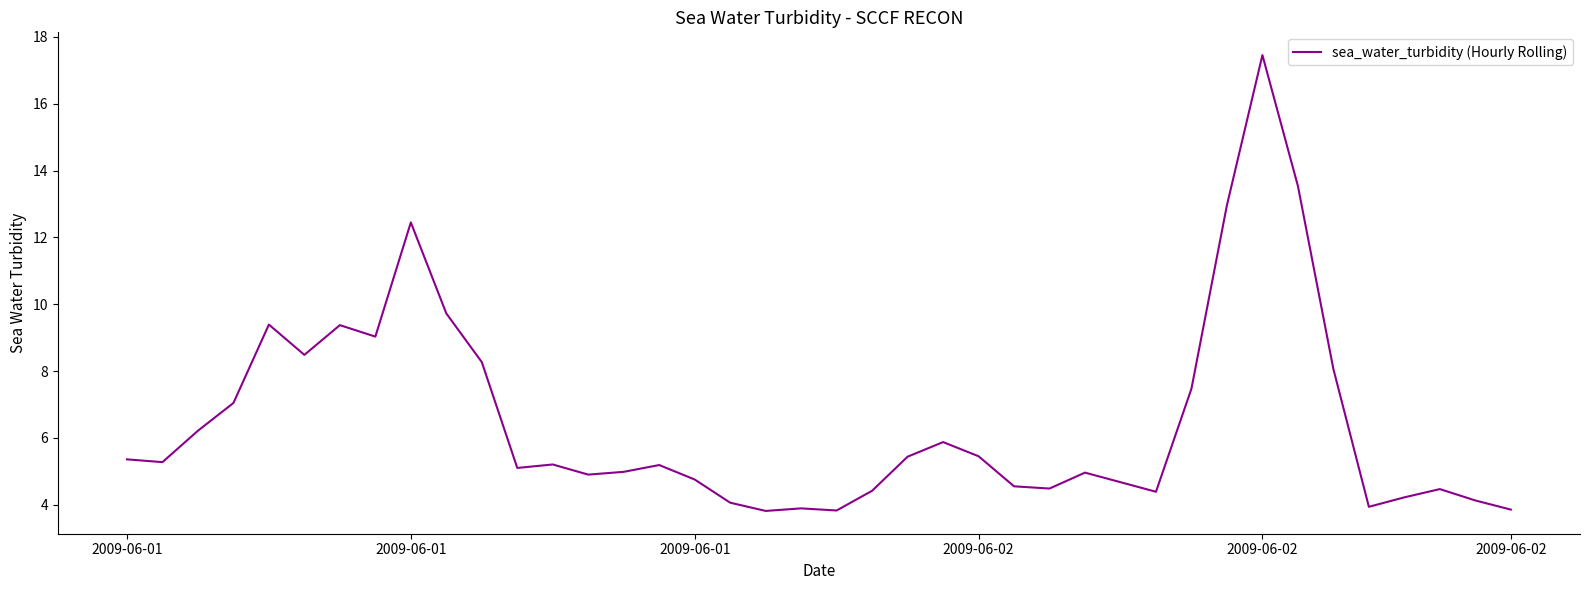

What is the smallest value displayed?

3.8